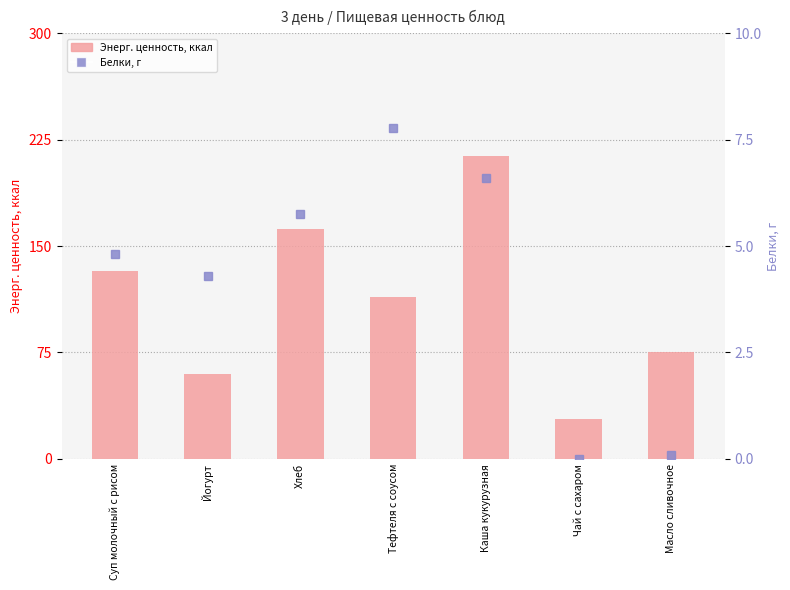

What is the sum of all Энерг. ценность, ккал values?

785.6